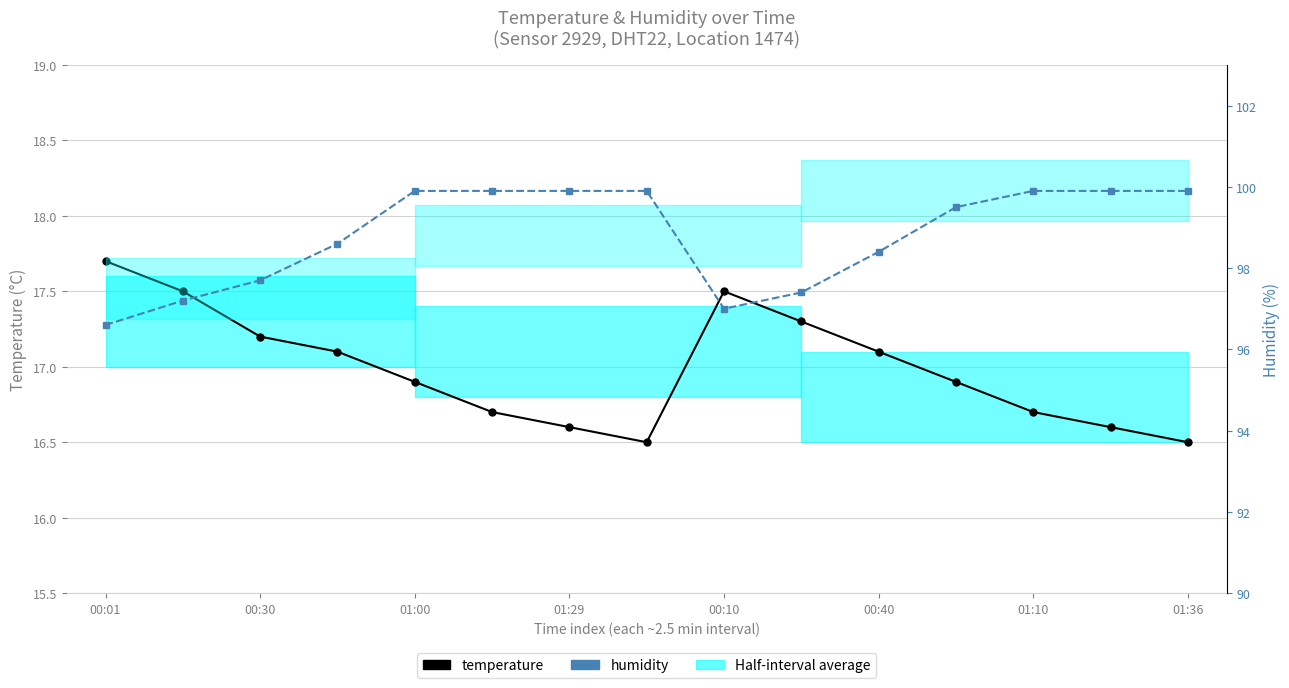

True or false: humidity has a value of 58.1 at 01:00.

False